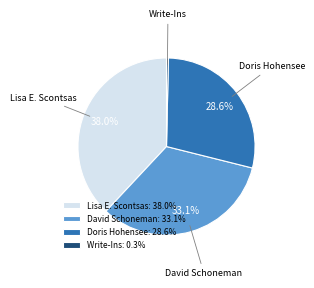

True or false: Doris Hohensee accounts for 29% of the total.

True